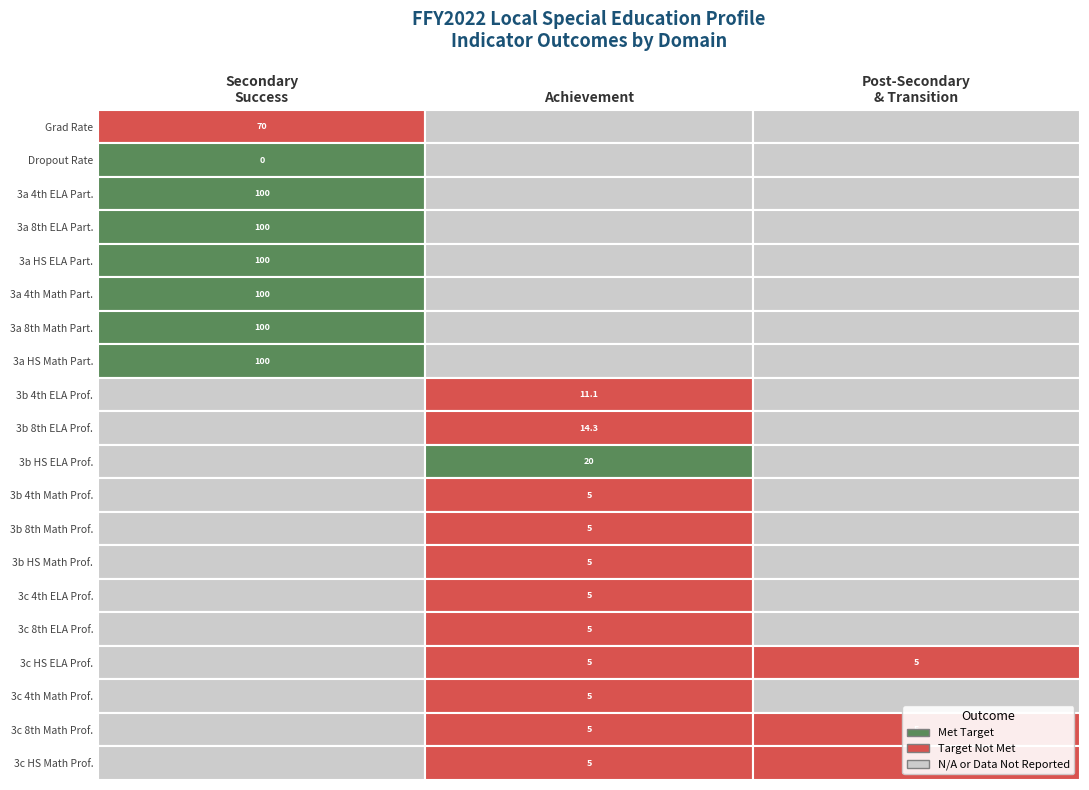

Rank the series at Indicator 3a: 4th ELA Participation from highest to lowest value.

Secondary Success, Achievement, Post-Secondary